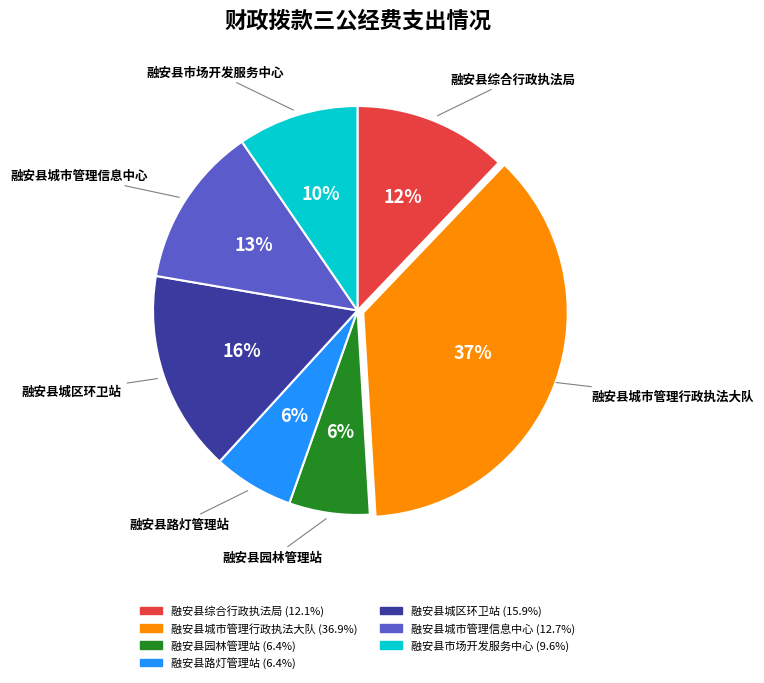

Which slice is the largest?

融安县城市管理行政执法大队